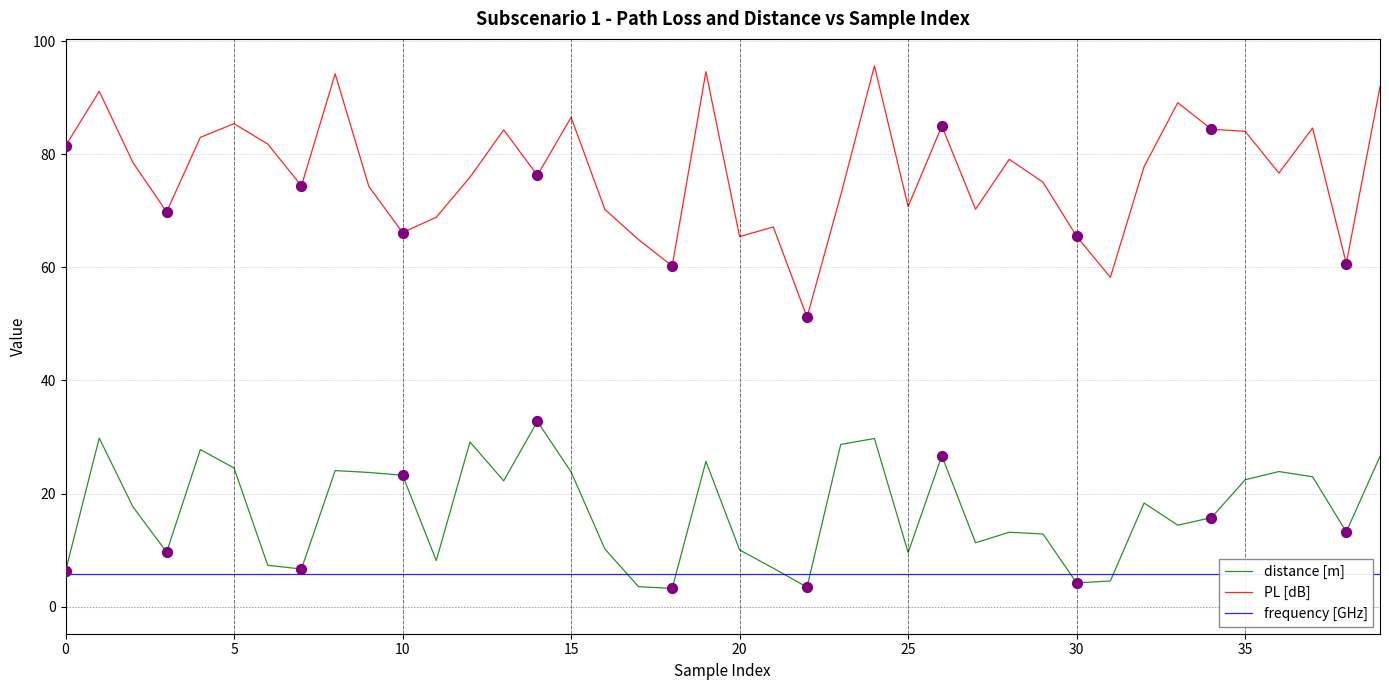

Which series has the widest spread of Y values?

PL [dB]